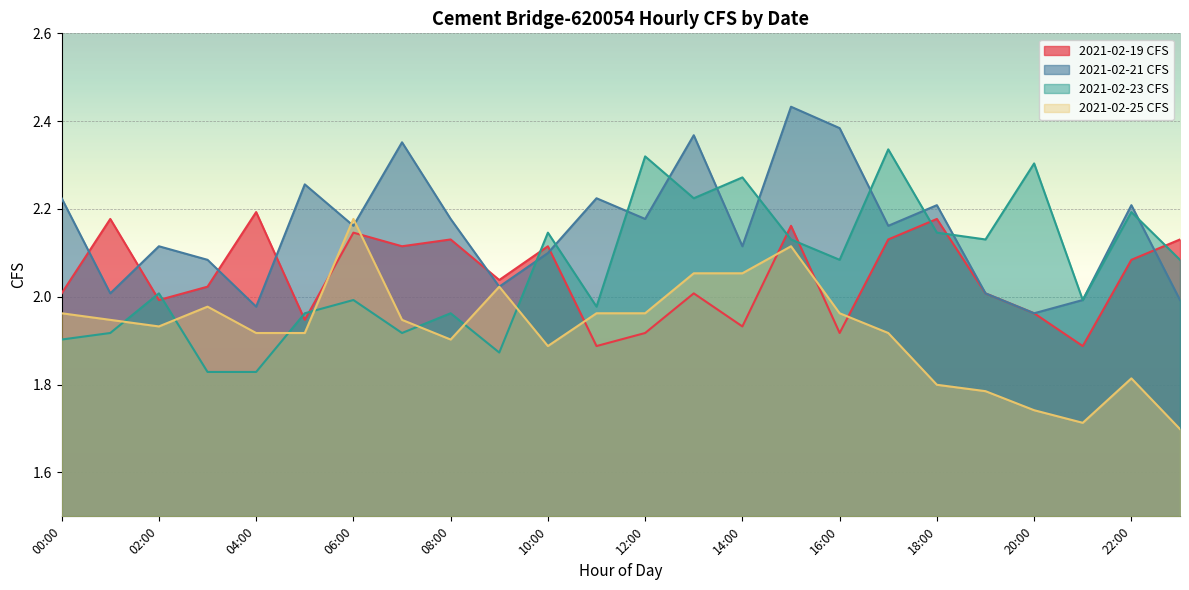

What is the minimum value shown in the chart?

1.7